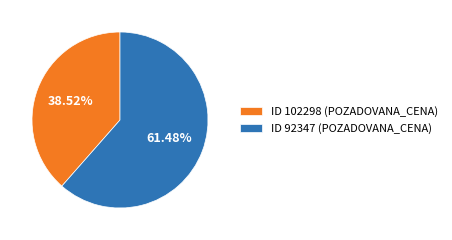

Rank the categories by value from highest to lowest.

ID 92347 (POZADOVANA_CENA), ID 102298 (POZADOVANA_CENA)